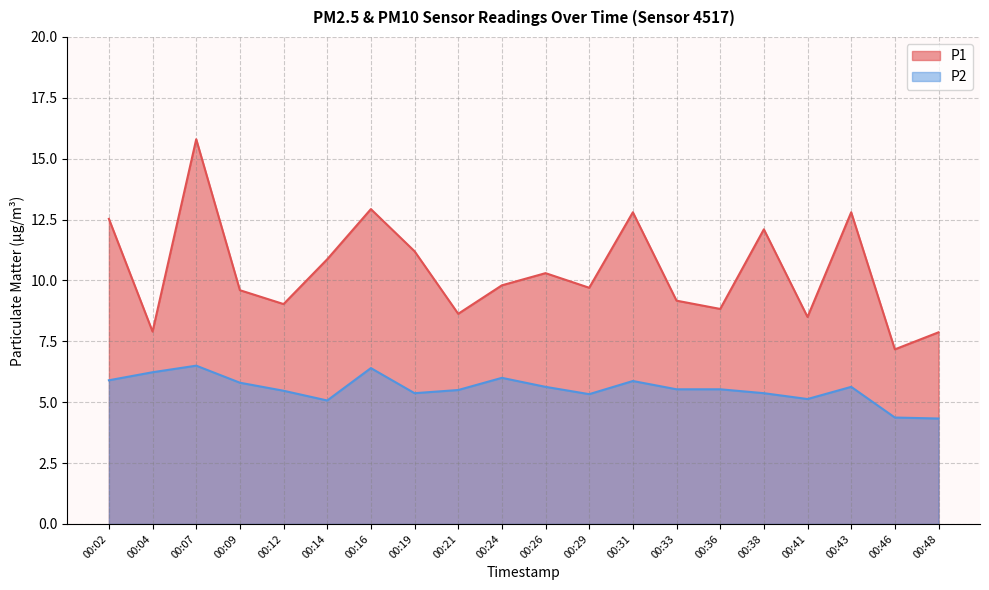

The value of P2 at 00:09 is 5.8. True or false?

True